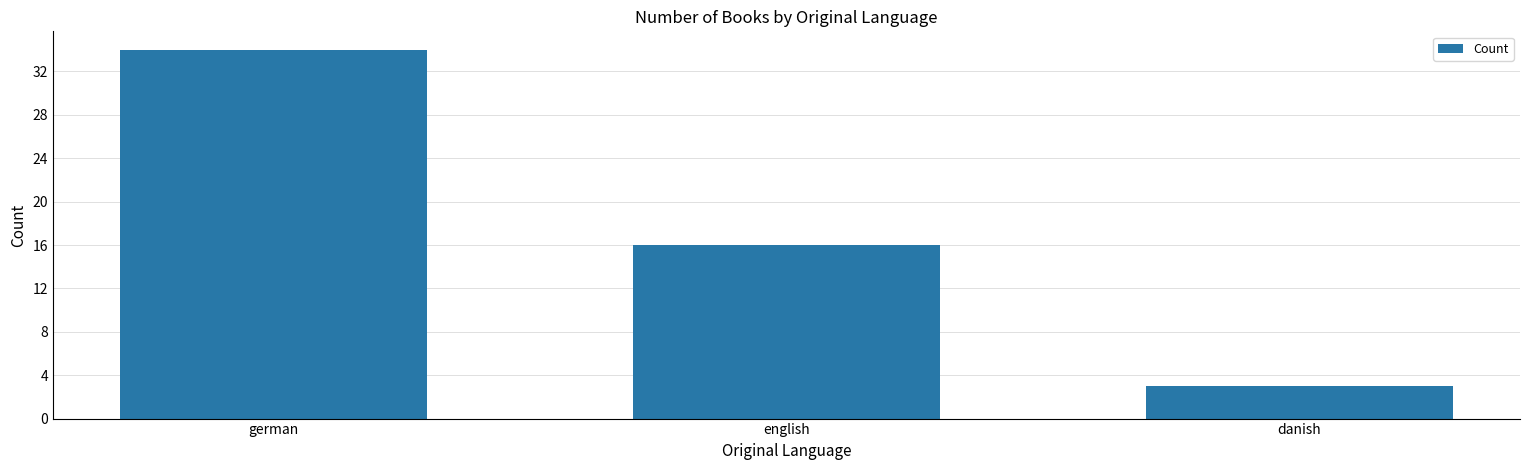

Are the bars grouped side by side (vs. stacked)?

No